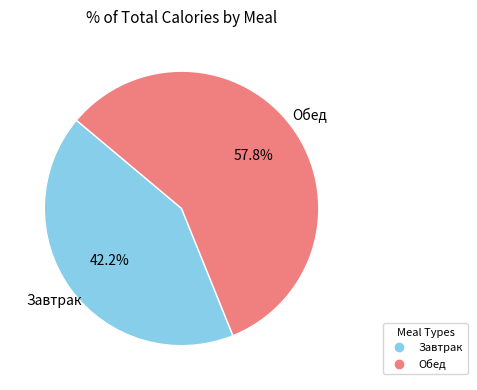

What is the ratio of the value at Обед to the value at Завтрак?

1.4